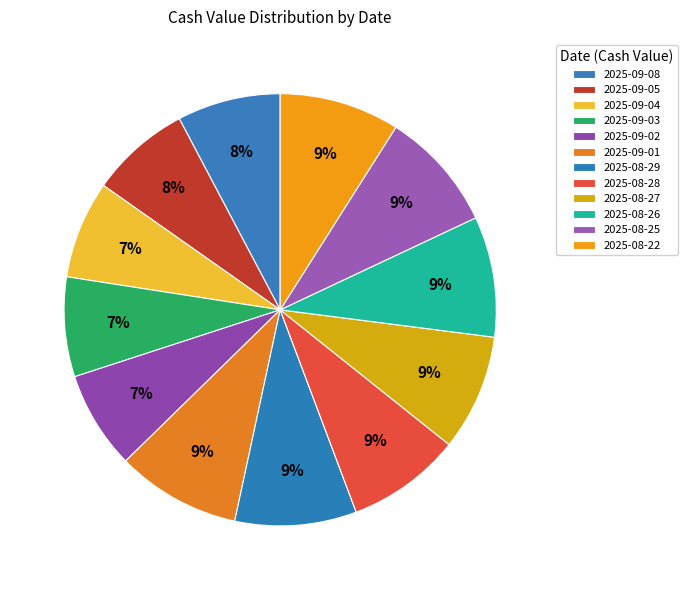

How many segments does this pie chart have?

12